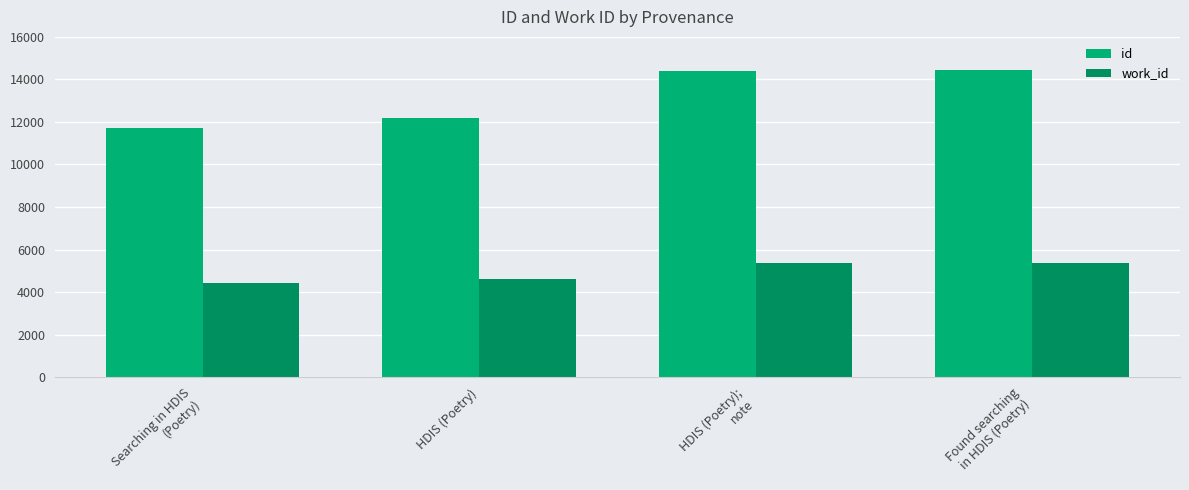

Rank the series by their maximum value, from highest to lowest.

id, work_id